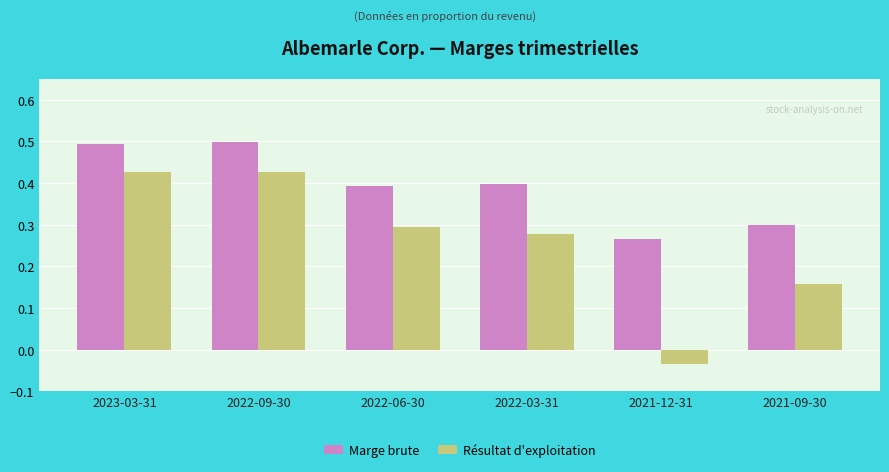

What is the label of the 2nd bar from the right?

2021-12-31